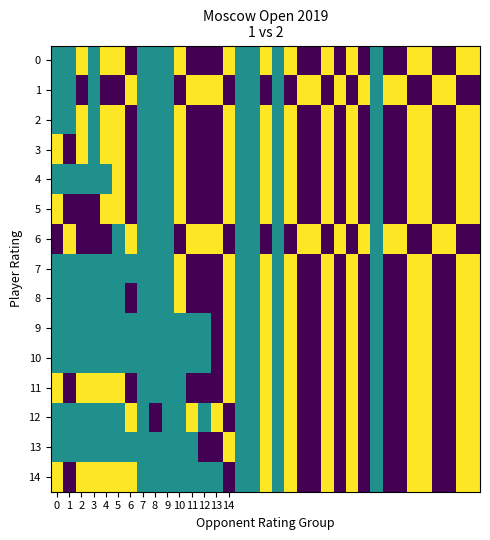

Reading right to left, extract all data points from this chart.

0: 1.0	1.0	0.0	0.0	1.0	1.0	0.0	0.0	0.5	0.0	1.0	0.0	1.0	0.0	0.0	1.0	0.5	1.0	0.5	0.5	1.0	0.0	0.0	0.0	1.0	0.5	0.5	0.5	0.0	1.0	1.0	0.5	1.0	0.5	0.5
1: 0.0	0.0	1.0	1.0	0.0	0.0	1.0	1.0	0.5	1.0	0.0	1.0	0.0	1.0	1.0	0.0	0.5	0.0	0.5	0.5	0.0	1.0	1.0	1.0	0.0	0.5	0.5	0.5	1.0	0.0	0.0	0.5	0.0	0.5	0.5
2: 1.0	1.0	0.0	0.0	1.0	1.0	0.0	0.0	0.5	0.0	1.0	0.0	1.0	0.0	0.0	1.0	0.5	1.0	0.5	0.5	1.0	0.0	0.0	0.0	1.0	0.5	0.5	0.5	0.0	1.0	1.0	0.5	1.0	0.5	0.5
3: 1.0	1.0	0.0	0.0	1.0	1.0	0.0	0.0	0.5	0.0	1.0	0.0	1.0	0.0	0.0	1.0	0.5	1.0	0.5	0.5	1.0	0.0	0.0	0.0	1.0	0.5	0.5	0.5	0.0	1.0	1.0	0.5	1.0	0.0	1.0
4: 1.0	1.0	0.0	0.0	1.0	1.0	0.0	0.0	0.5	0.0	1.0	0.0	1.0	0.0	0.0	1.0	0.5	1.0	0.5	0.5	1.0	0.0	0.0	0.0	1.0	0.5	0.5	0.5	0.0	1.0	0.5	0.5	0.5	0.5	0.5
5: 1.0	1.0	0.0	0.0	1.0	1.0	0.0	0.0	0.5	0.0	1.0	0.0	1.0	0.0	0.0	1.0	0.5	1.0	0.5	0.5	1.0	0.0	0.0	0.0	1.0	0.5	0.5	0.5	0.0	1.0	1.0	0.0	0.0	0.0	1.0
6: 0.0	0.0	1.0	1.0	0.0	0.0	1.0	1.0	0.5	1.0	0.0	1.0	0.0	1.0	1.0	0.0	0.5	0.0	0.5	0.5	0.0	1.0	1.0	1.0	0.0	0.5	0.5	0.5	1.0	0.5	0.0	0.0	0.0	1.0	0.0
7: 1.0	1.0	0.0	0.0	1.0	1.0	0.0	0.0	0.5	0.0	1.0	0.0	1.0	0.0	0.0	1.0	0.5	1.0	0.5	0.5	1.0	0.0	0.0	0.0	1.0	0.5	0.5	0.5	0.5	0.5	0.5	0.5	0.5	0.5	0.5
8: 1.0	1.0	0.0	0.0	1.0	1.0	0.0	0.0	0.5	0.0	1.0	0.0	1.0	0.0	0.0	1.0	0.5	1.0	0.5	0.5	1.0	0.0	0.0	0.0	1.0	0.5	0.5	0.5	0.0	0.5	0.5	0.5	0.5	0.5	0.5
9: 1.0	1.0	0.0	0.0	1.0	1.0	0.0	0.0	0.5	0.0	1.0	0.0	1.0	0.0	0.0	1.0	0.5	1.0	0.5	0.5	1.0	0.0	0.5	0.5	0.5	0.5	0.5	0.5	0.5	0.5	0.5	0.5	0.5	0.5	0.5
10: 1.0	1.0	0.0	0.0	1.0	1.0	0.0	0.0	0.5	0.0	1.0	0.0	1.0	0.0	0.0	1.0	0.5	1.0	0.5	0.5	1.0	0.0	0.5	0.5	0.5	0.5	0.5	0.5	0.5	0.5	0.5	0.5	0.5	0.5	0.5
11: 1.0	1.0	0.0	0.0	1.0	1.0	0.0	0.0	0.5	0.0	1.0	0.0	1.0	0.0	0.0	1.0	0.5	1.0	0.5	0.5	1.0	0.0	0.0	0.0	0.5	0.5	0.5	0.5	0.0	1.0	1.0	1.0	1.0	0.0	1.0
12: 1.0	1.0	0.0	0.0	1.0	1.0	0.0	0.0	0.5	0.0	1.0	0.0	1.0	0.0	0.0	1.0	0.5	1.0	0.5	0.5	0.0	1.0	0.5	1.0	0.5	0.5	0.0	0.5	1.0	0.5	0.5	0.5	0.5	0.5	0.5
13: 1.0	1.0	0.0	0.0	1.0	1.0	0.0	0.0	0.5	0.0	1.0	0.0	1.0	0.0	0.0	1.0	0.5	1.0	0.5	0.5	1.0	0.0	0.0	0.5	0.5	0.5	0.5	0.5	0.5	0.5	0.5	0.5	0.5	0.5	0.5
14: 1.0	1.0	0.0	0.0	1.0	1.0	0.0	0.0	0.5	0.0	1.0	0.0	1.0	0.0	0.0	1.0	0.5	1.0	0.5	0.5	0.0	0.5	0.5	0.5	0.5	0.5	0.5	0.5	1.0	1.0	1.0	1.0	1.0	0.0	1.0